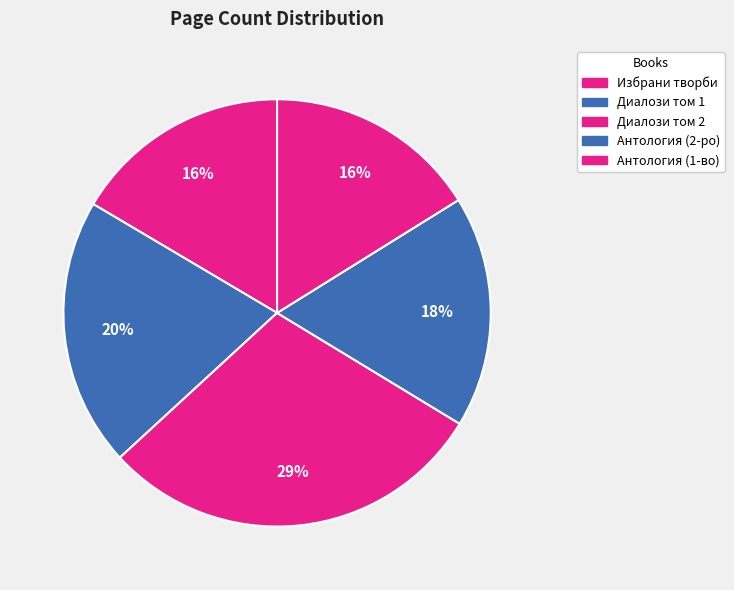

Count the number of slices in the pie.

5